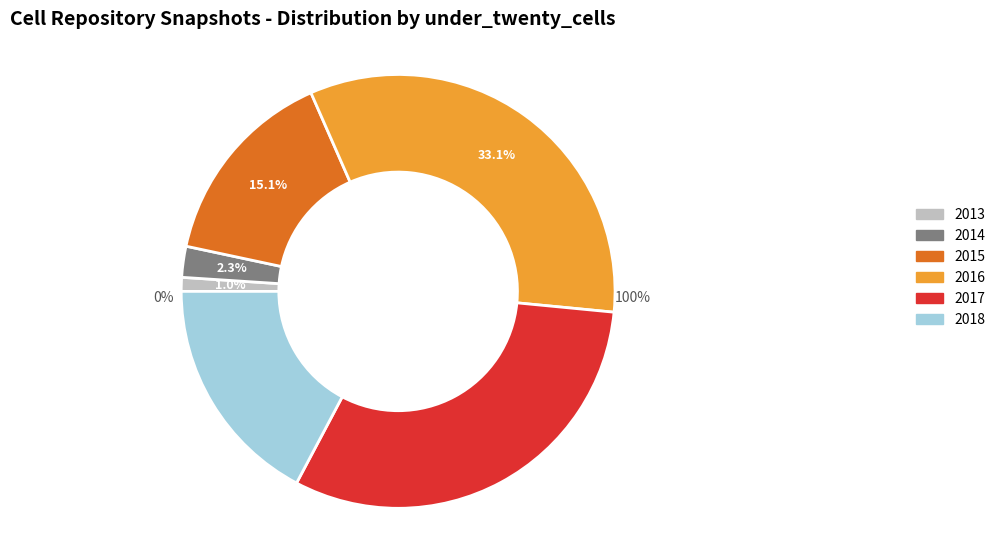

What is the smallest slice in the pie chart?

2013-12-20